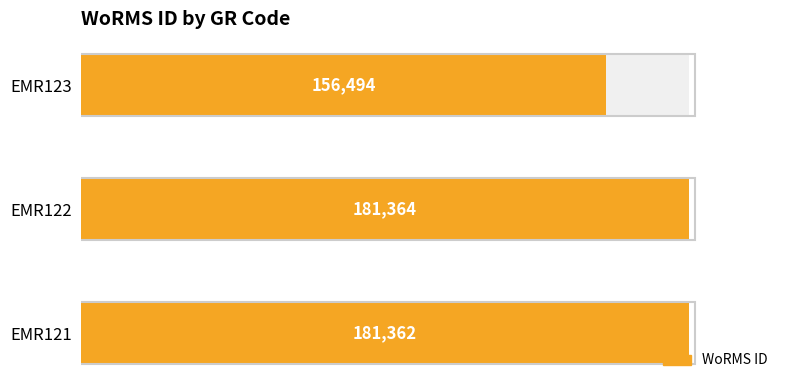

Rank the categories by value from highest to lowest.

EMR122, EMR121, EMR123